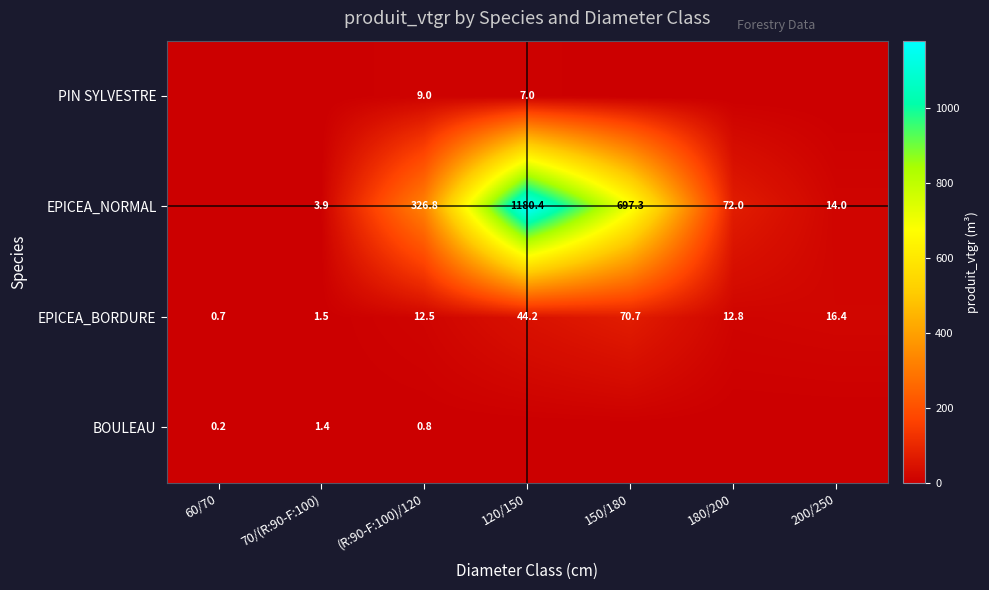

At which category is the sum across all series the highest?

120/150